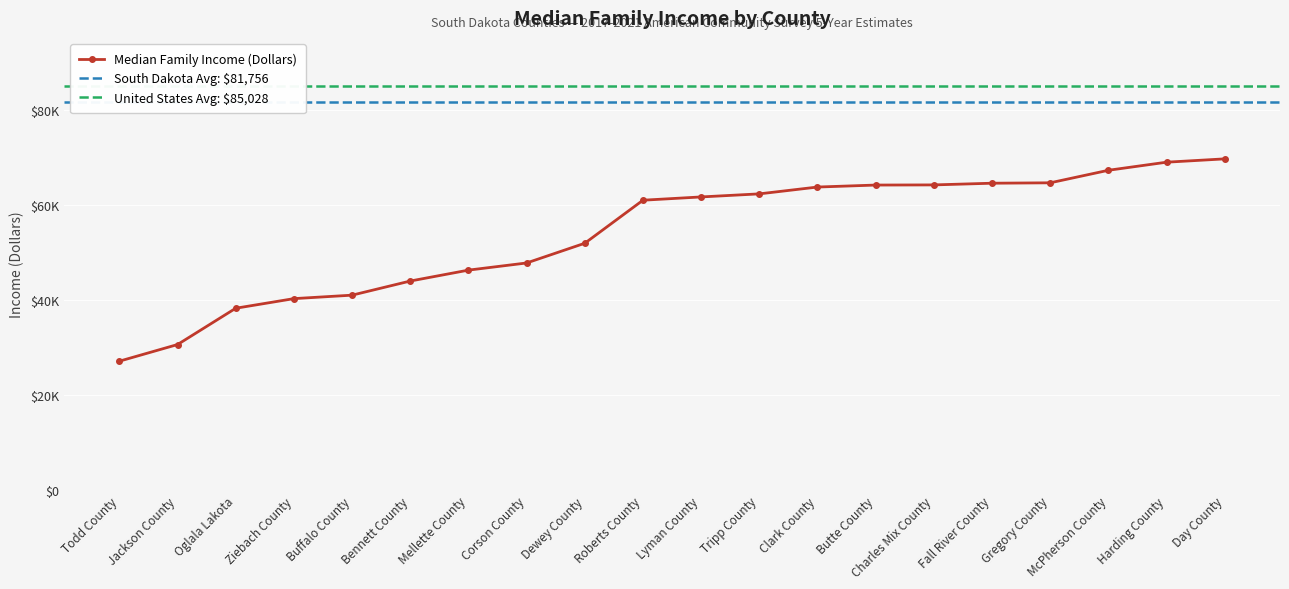

Count the number of values greater than 61750.

9